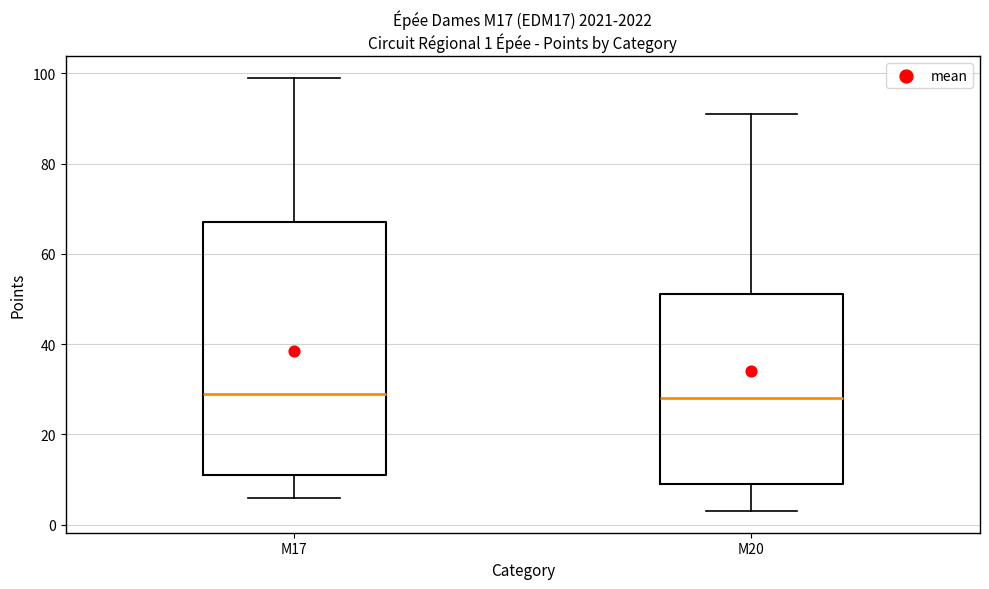

Comparing the boxes themselves (not the whiskers), which one is the tallest?

M17